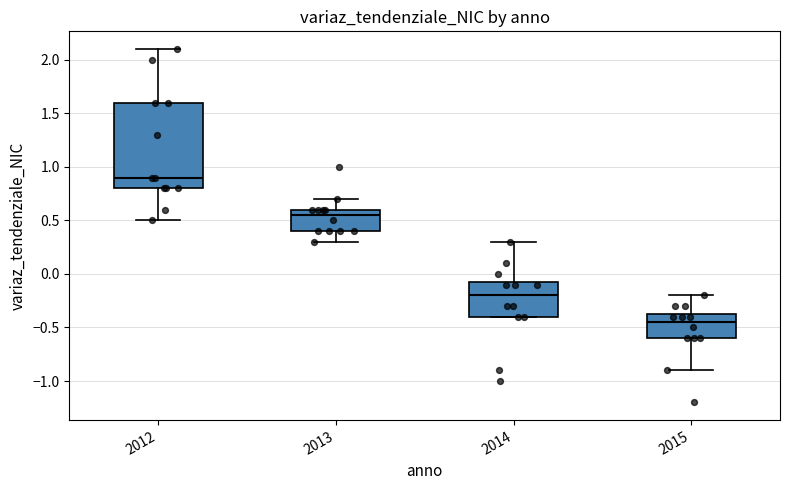

Reading left to right, transcribe this box plot: for each box, give where its median line is, the range the box spans, and where its two whiskers end, as read against the y-axis. The values are not printed on the chart, so give them approximately, as read against the axis.

2012: median 0.90, box 0.80 to 1.60, whiskers 0.50 to 2.10
2013: median 0.55, box 0.40 to 0.60, whiskers 0.30 to 0.70
2014: median -0.20, box -0.40 to -0.05, whiskers -0.40 to 0.30
2015: median -0.45, box -0.60 to -0.35, whiskers -0.90 to -0.20